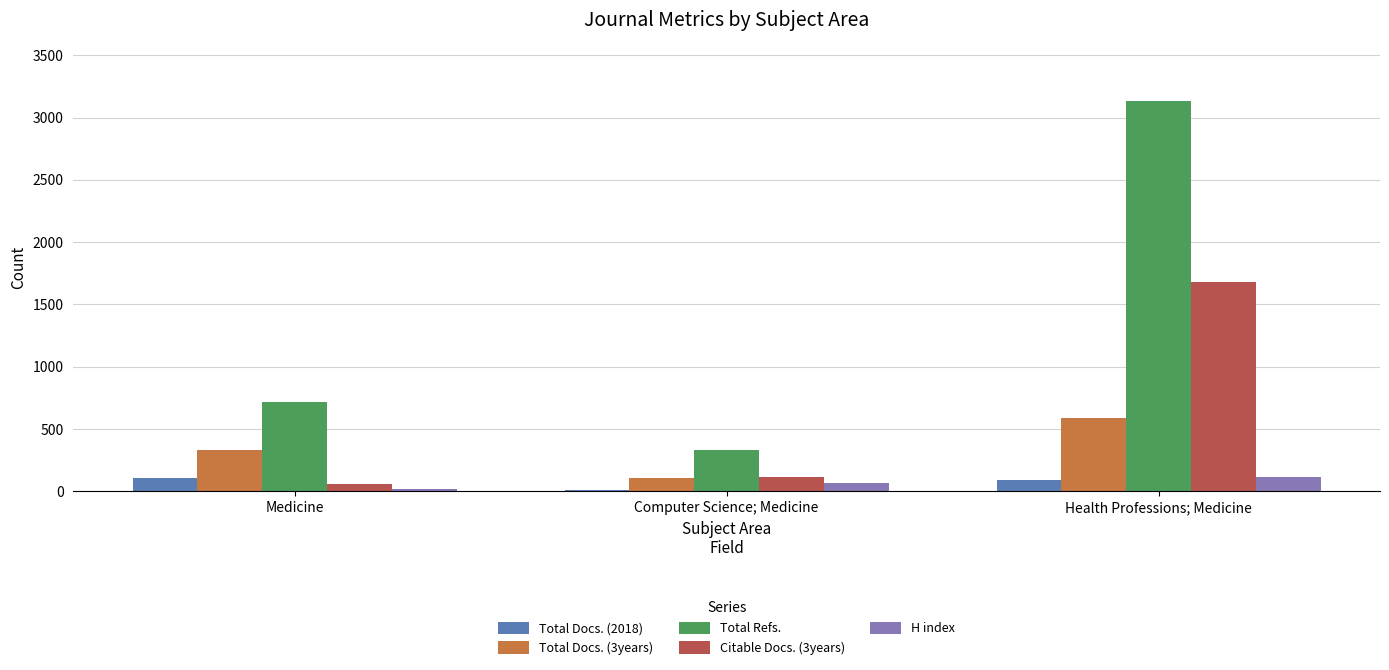

Reading right to left, list all the values displayed in this chart.

Total Docs. (2018): 90	7	110
Total Docs. (3years): 589	104	333
Total Refs.: 3132	332	716
Citable Docs. (3years): 1678	113	58
H index: 115	67	18